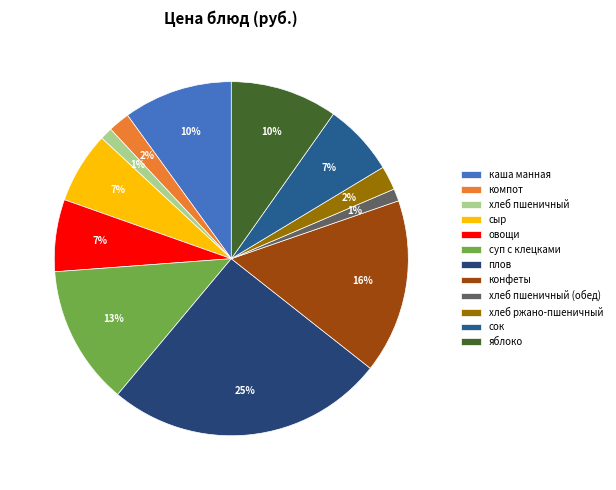

What is the total percentage of сыр and яблоко?

16.3%